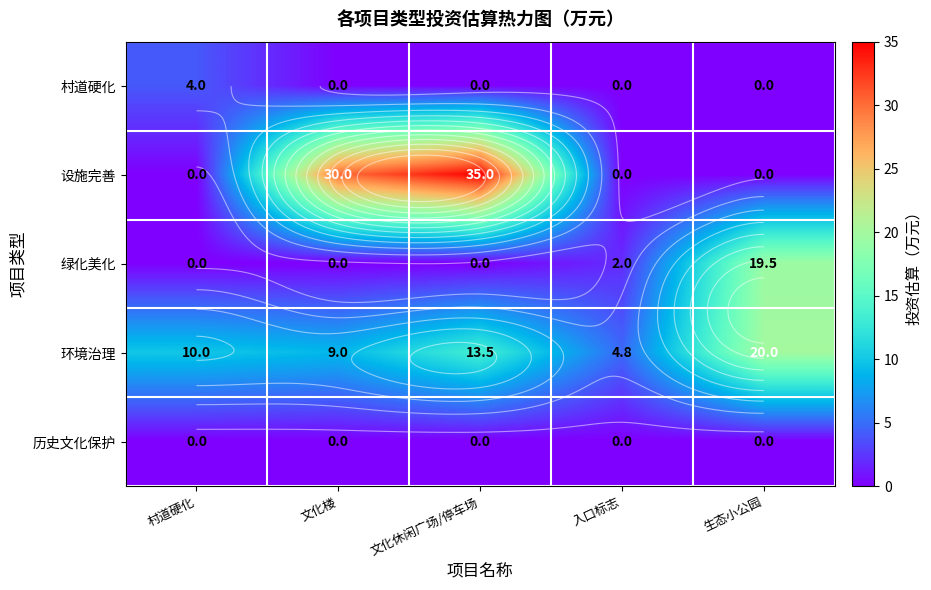

Which has a higher value, 生态小公园 or 文化楼?

生态小公园